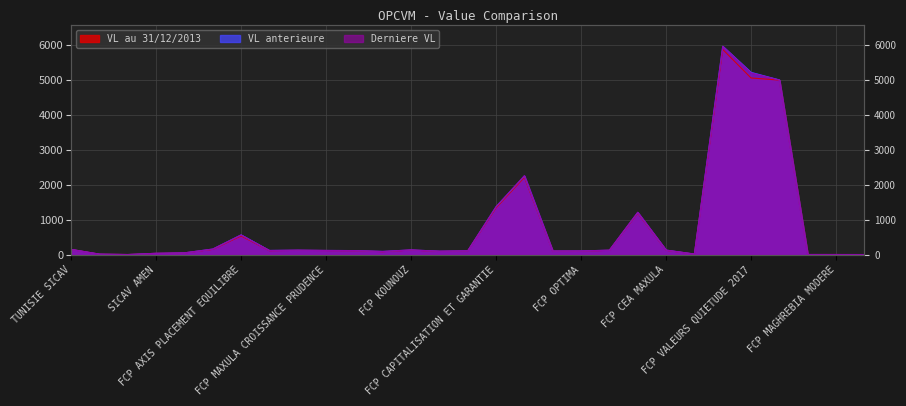

What is the label of the 20th point from the left?

FCP SECURITE